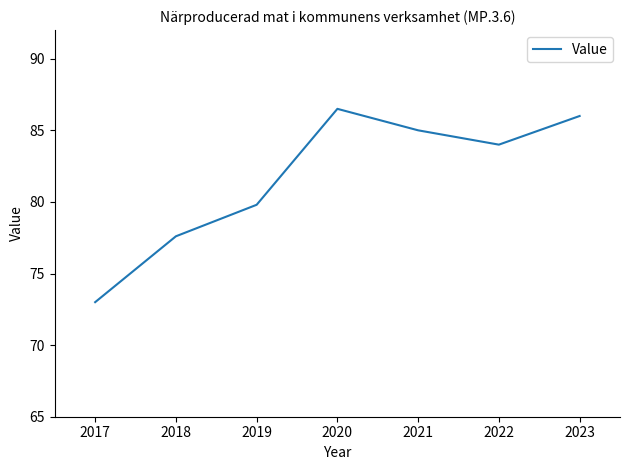

List the labels in order of value, largest first.

2020, 2023, 2021, 2022, 2019, 2018, 2017